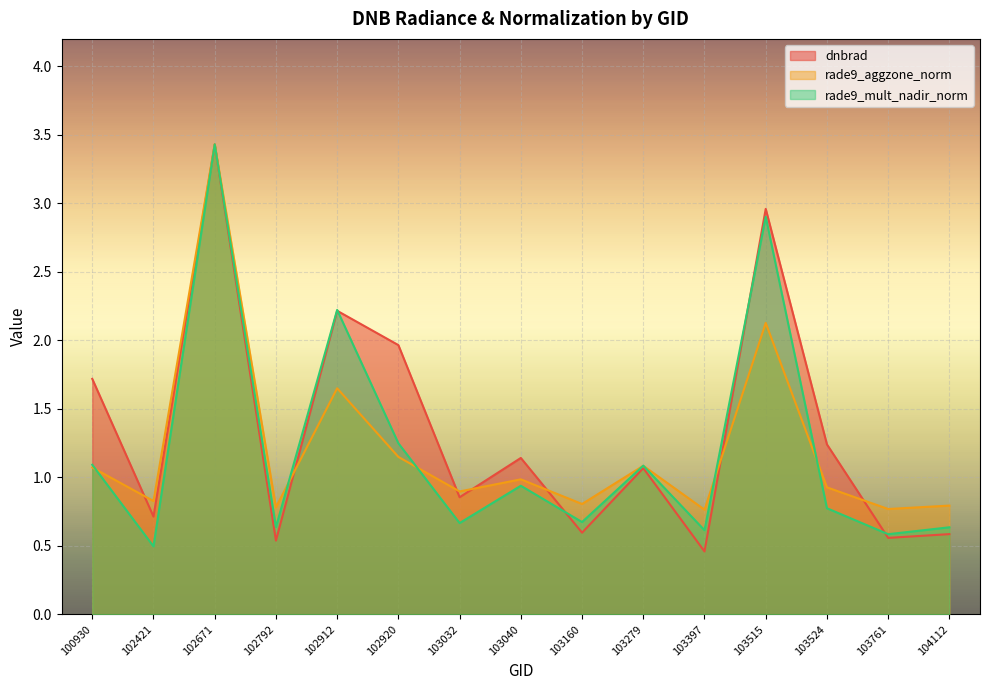

Reading left to right, list all the values displayed in this chart.

dnbrad: 1.7	0.7	3.4	0.5	2.2	2.0	0.9	1.1	0.6	1.1	0.5	3.0	1.2	0.6	0.6
rade9_aggzone_norm: 1.1	0.8	3.4	0.8	1.7	1.1	0.9	1.0	0.8	1.1	0.8	2.1	0.9	0.8	0.8
rade9_mult_nadir_norm: 1.1	0.5	3.4	0.6	2.2	1.2	0.7	0.9	0.7	1.1	0.6	2.9	0.8	0.6	0.6